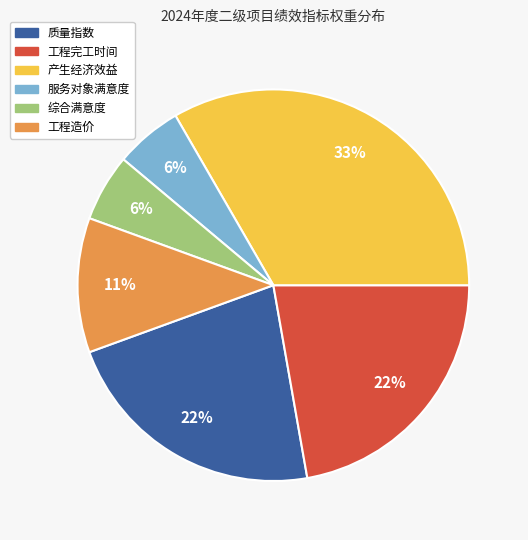

Which category has the biggest portion of the pie?

产生经济效益